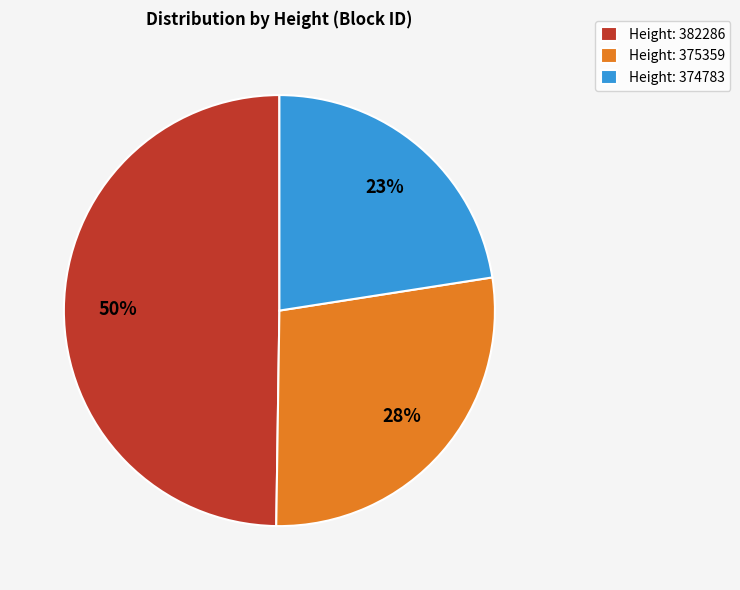

True or false: Height: 382286 accounts for 50% of the total.

True